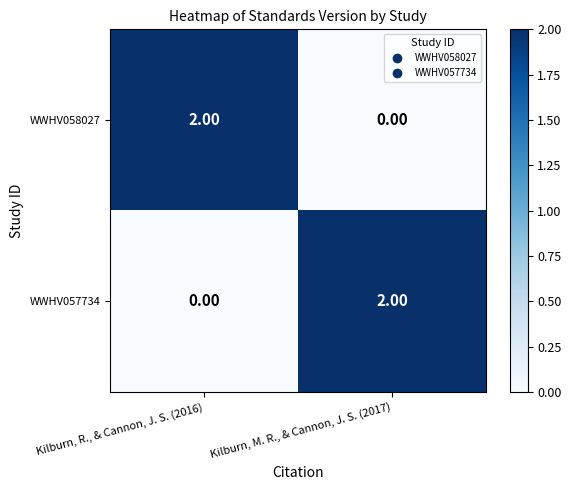

Rank the categories by WWHV057734 value from lowest to highest.

Kilburn, R., & Cannon, J. S. (2016), Kilburn, M. R., & Cannon, J. S. (2017)